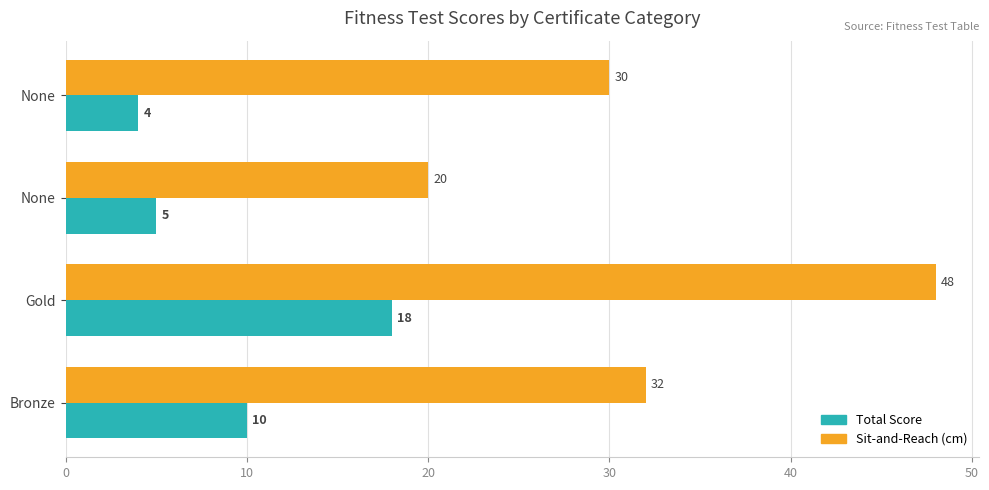

How many categories are shown in the chart?

4